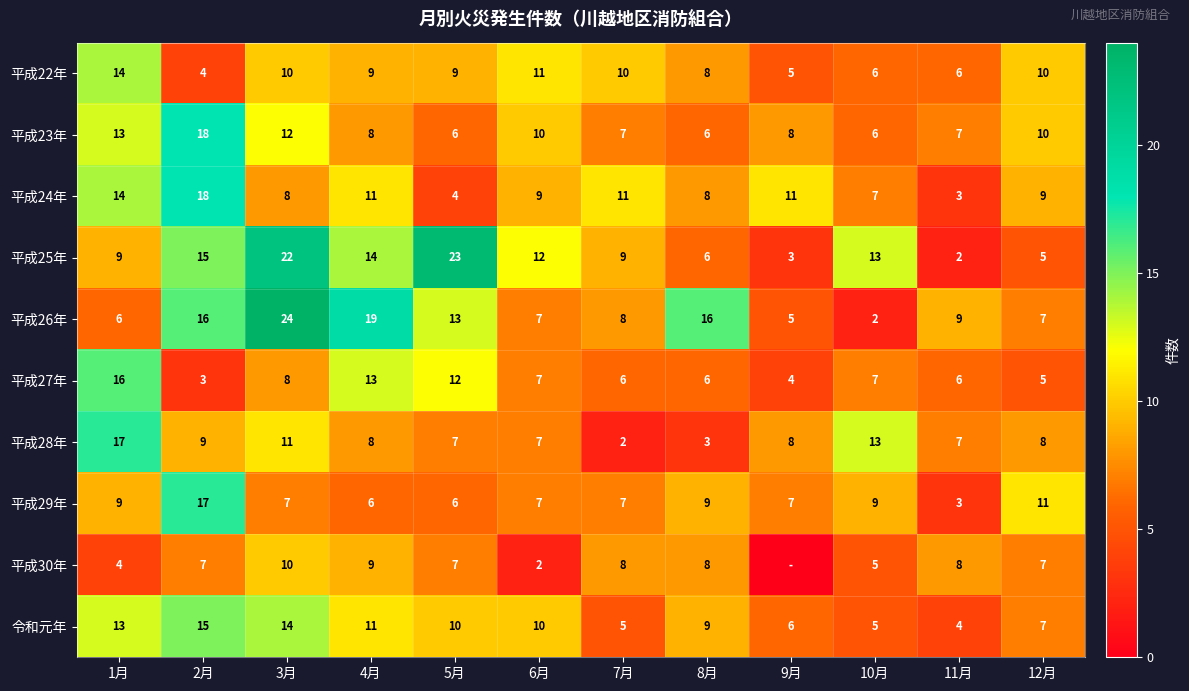

What is the difference between the second highest and minimum values in the 平成24年 series?

11